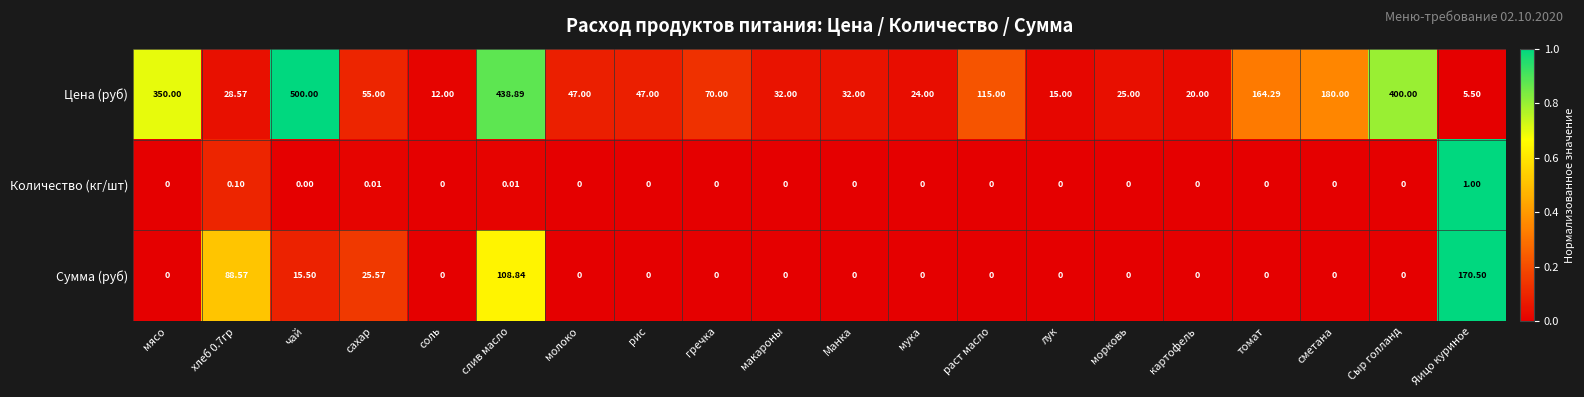

Which series has the widest spread of values?

Цена (руб)